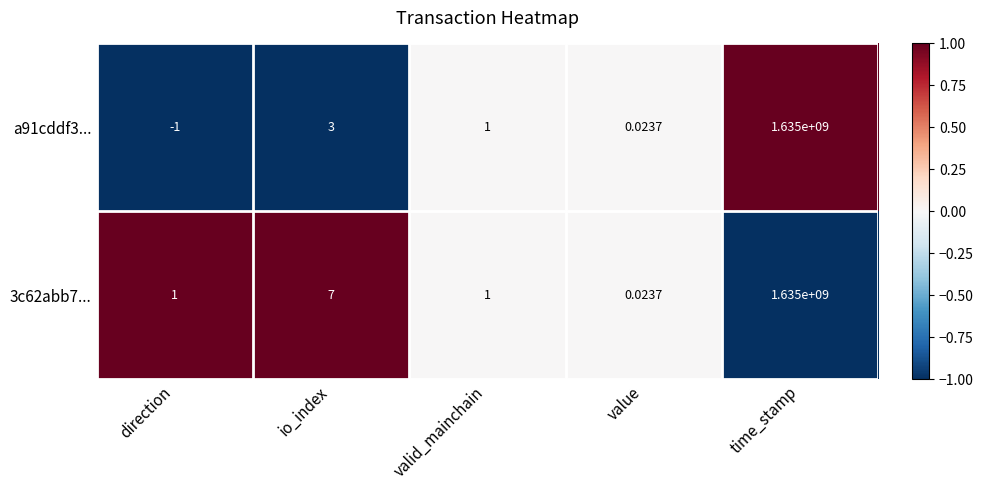

At which category is the sum across all series the highest?

time_stamp